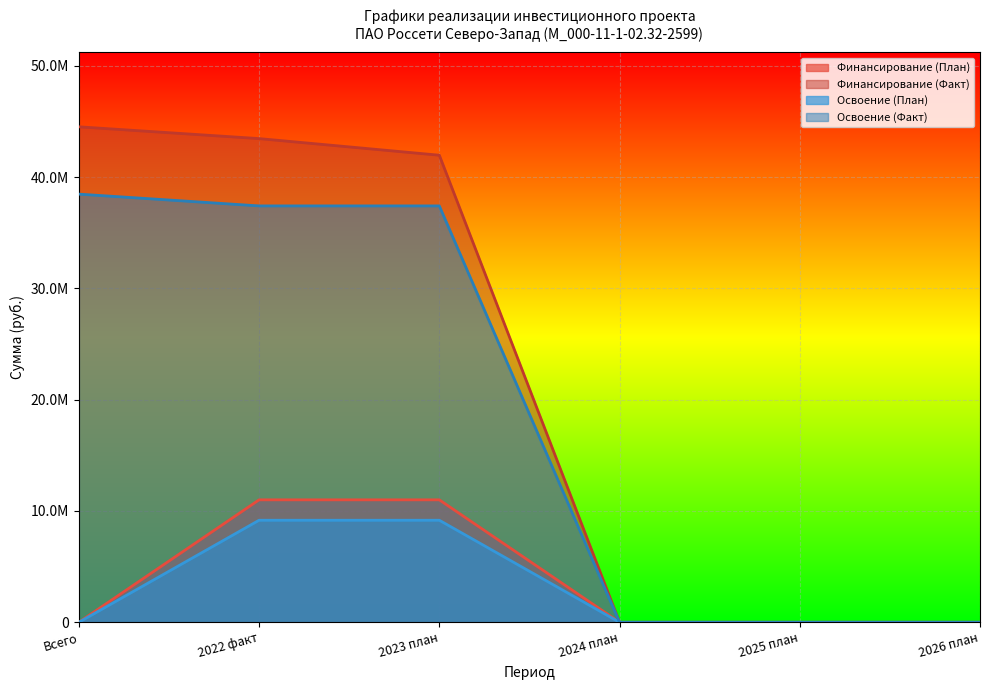

What is the difference between the Финансирование (Факт) values at 2026 план and 2023 план?

41968389